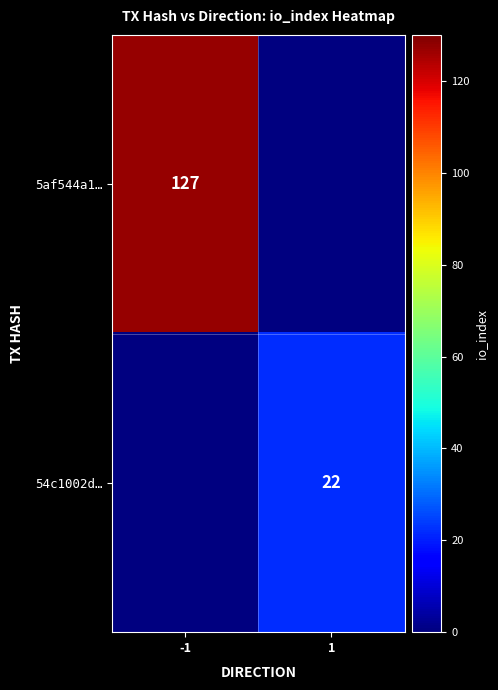

The 54c1002d… series shows 5 at 1. True or false?

False